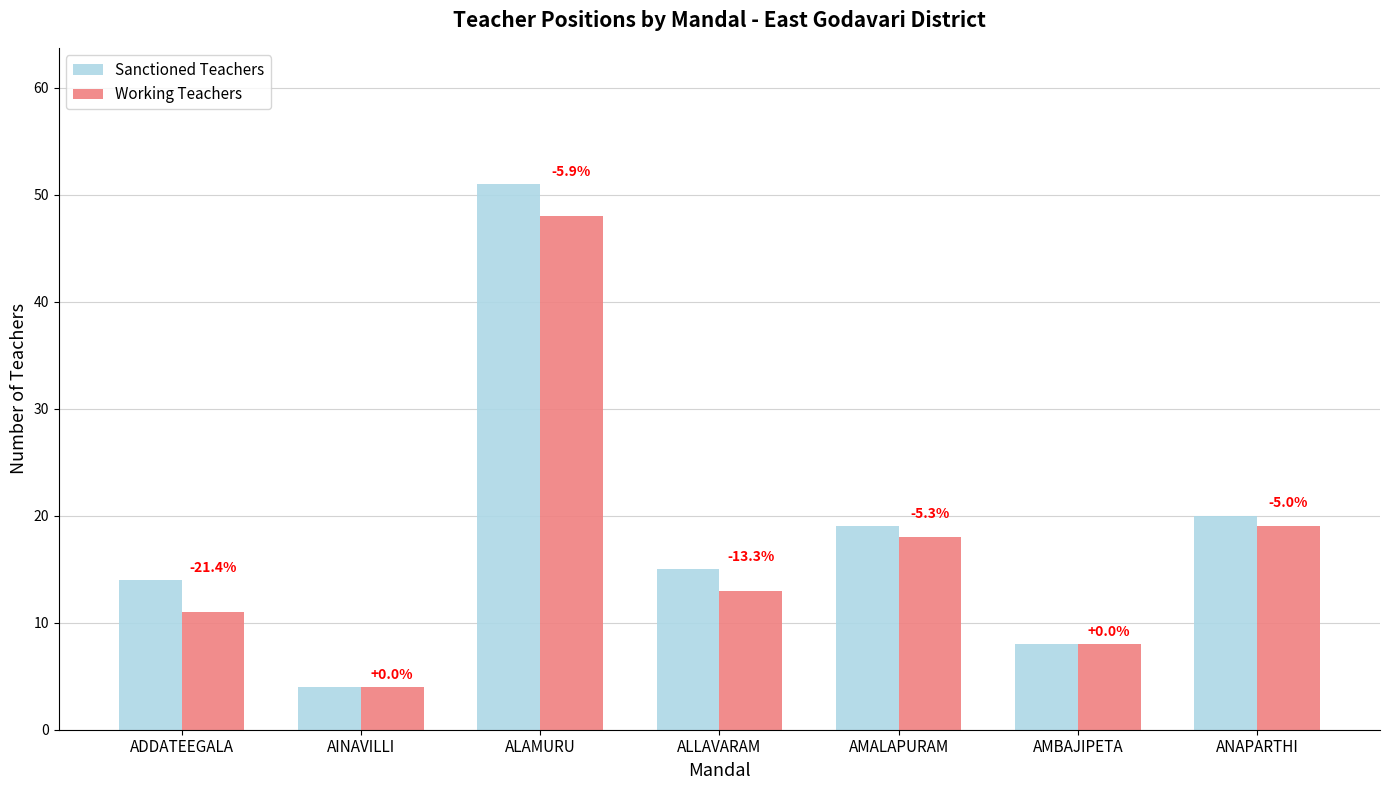

At which label does Working Teachers first exceed 13?

ALAMURU